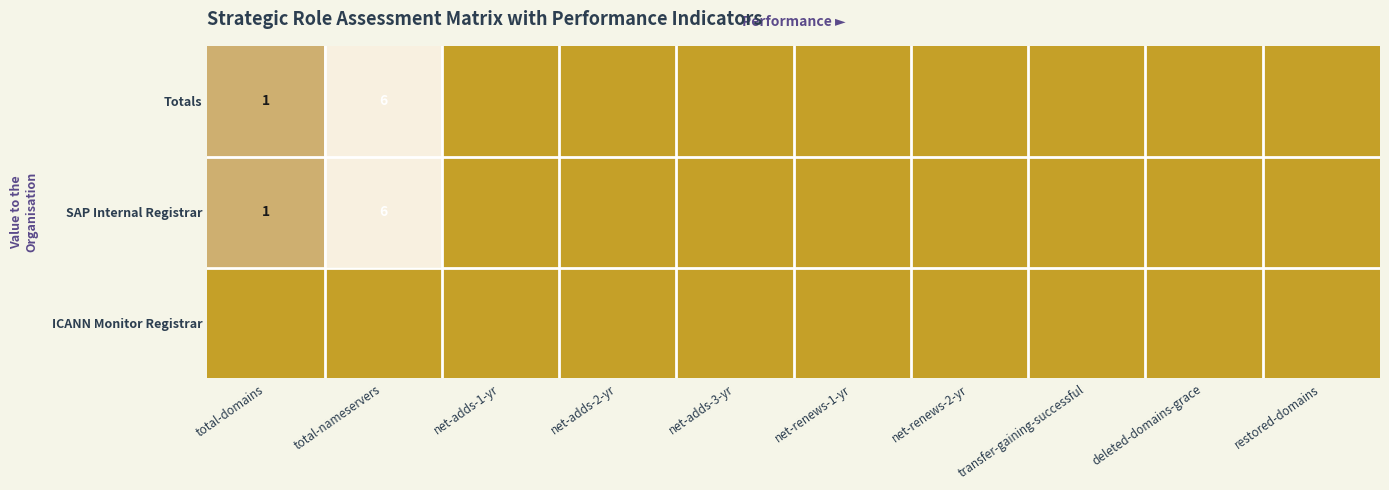

The SAP Internal Registrar series shows 8 at total-nameservers. True or false?

False